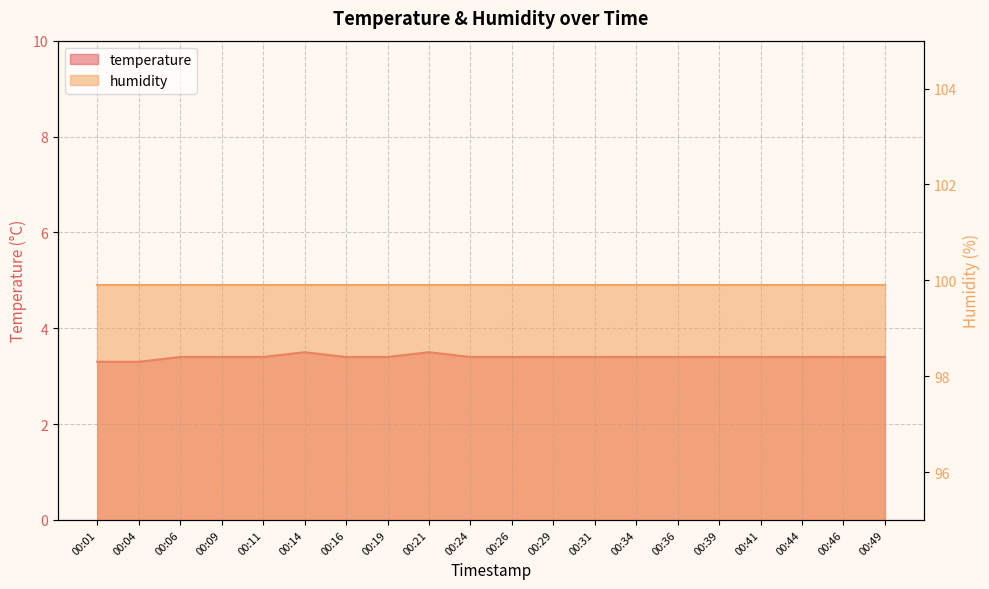

Reading right to left, what are all the values shown in this chart?

00:49=3.4	00:46=3.4	00:44=3.4	00:41=3.4	00:39=3.4	00:36=3.4	00:34=3.4	00:31=3.4	00:29=3.4	00:26=3.4	00:24=3.4	00:21=3.5	00:19=3.4	00:16=3.4	00:14=3.5	00:11=3.4	00:09=3.4	00:06=3.4	00:04=3.3	00:01=3.3